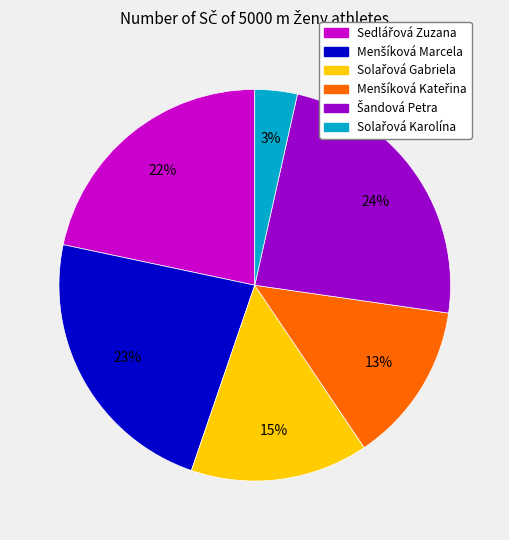

Is there a majority slice in this chart?

No